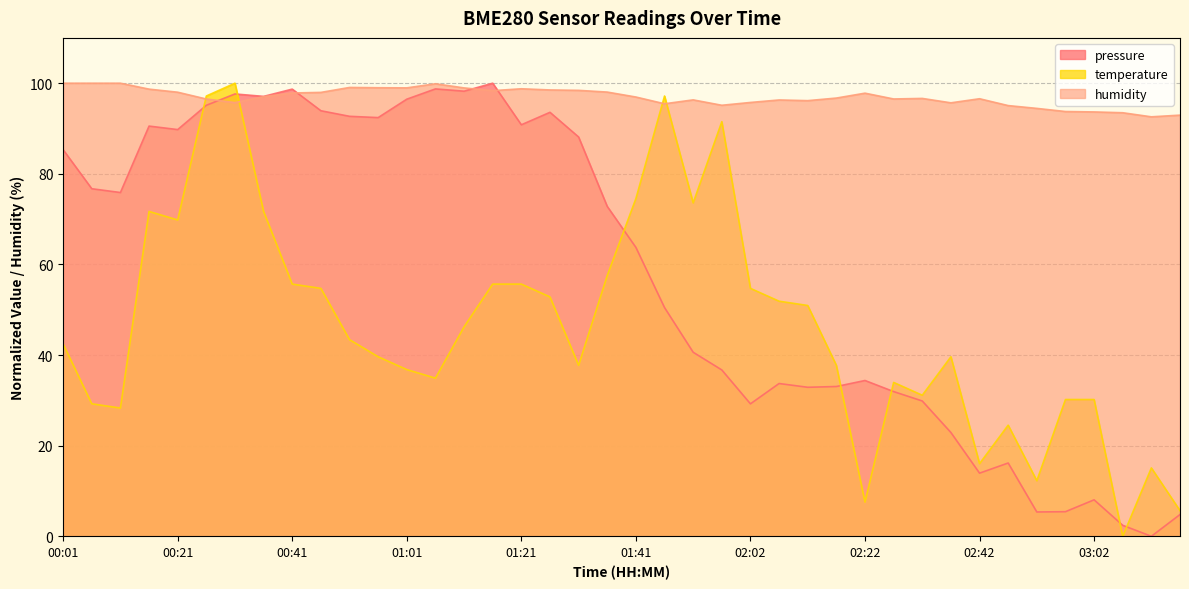

Which category has the lowest value in the humidity series?

03:13